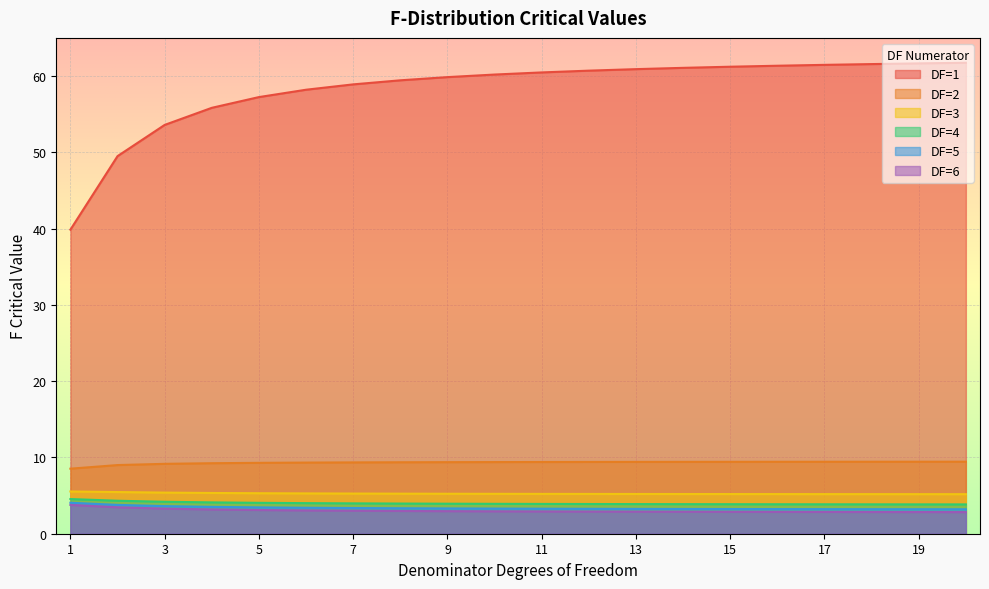

Reading left to right, what are all the values shown in this chart?

DF=1: 39.9	49.5	53.6	55.8	57.2	58.2	58.9	59.4	59.9	60.2	60.5	60.7	60.9	61.1	61.2	61.3	61.5	61.6	61.7	61.7
DF=2: 8.5	9.0	9.2	9.2	9.3	9.3	9.3	9.4	9.4	9.4	9.4	9.4	9.4	9.4	9.4	9.4	9.4	9.4	9.4	9.4
DF=3: 5.5	5.5	5.4	5.3	5.3	5.3	5.3	5.3	5.2	5.2	5.2	5.2	5.2	5.2	5.2	5.2	5.2	5.2	5.2	5.2
DF=4: 4.5	4.3	4.2	4.1	4.1	4.0	4.0	4.0	3.9	3.9	3.9	3.9	3.9	3.9	3.9	3.9	3.9	3.9	3.8	3.8
DF=5: 4.1	3.8	3.6	3.5	3.5	3.4	3.4	3.3	3.3	3.3	3.3	3.3	3.3	3.2	3.2	3.2	3.2	3.2	3.2	3.2
DF=6: 3.8	3.5	3.3	3.2	3.1	3.1	3.0	3.0	3.0	2.9	2.9	2.9	2.9	2.9	2.9	2.9	2.9	2.8	2.8	2.8